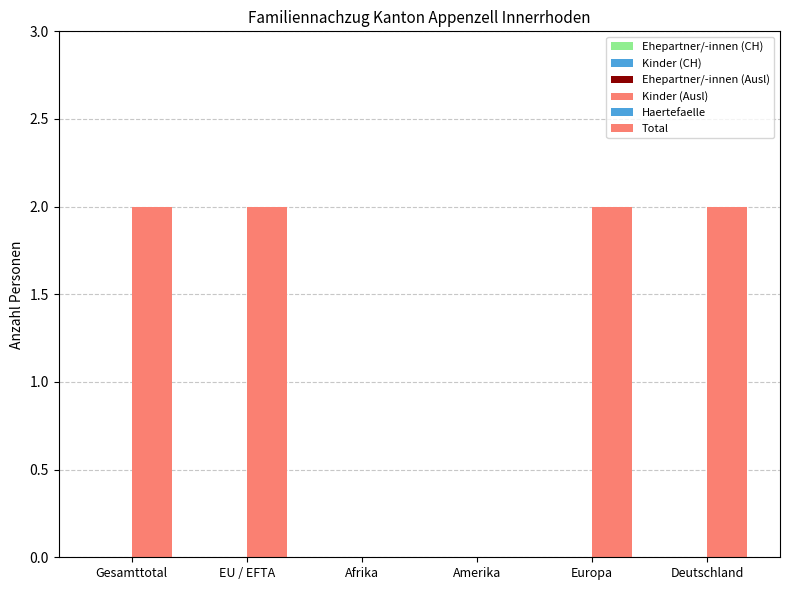

How many series are shown in this chart?

2